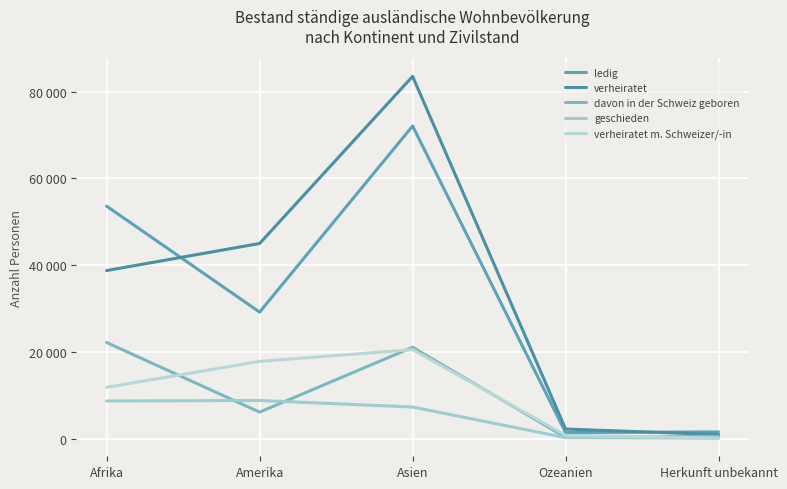

Which series has the largest range (max minus min)?

verheiratet